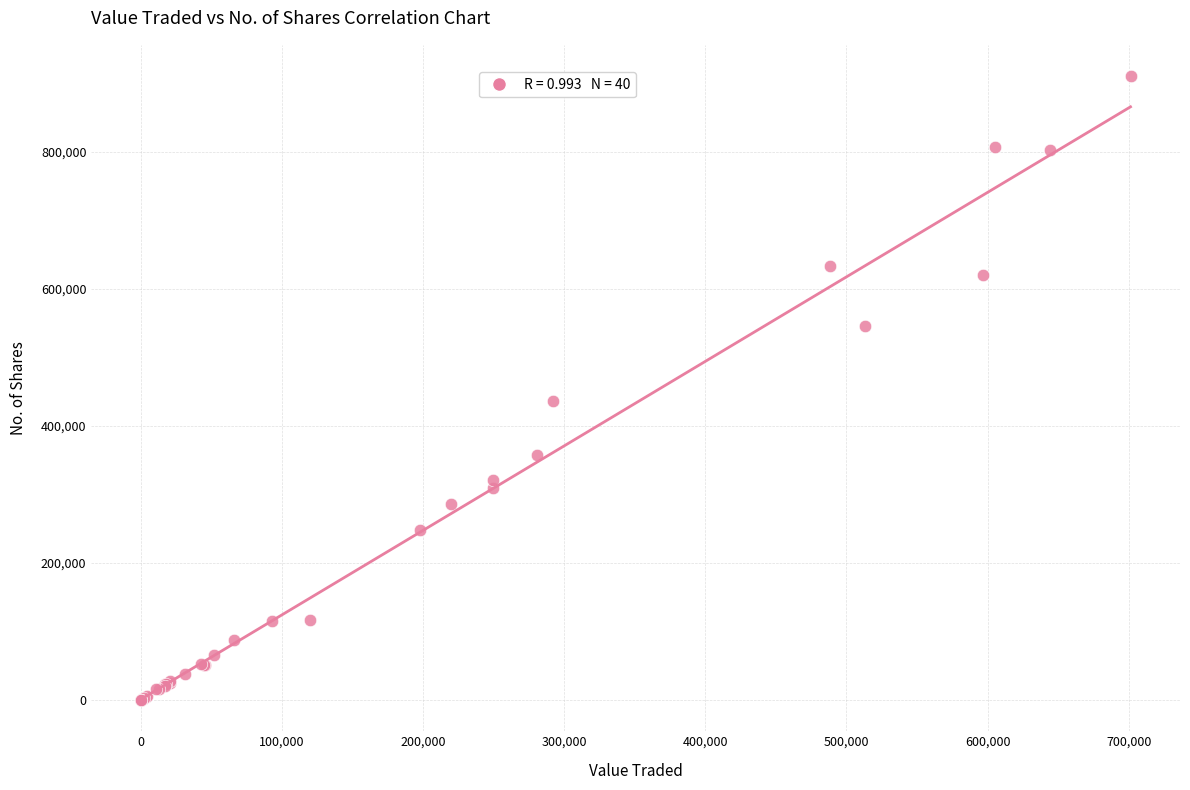

What Y value in the scatter plot is closest to 455424?

436658